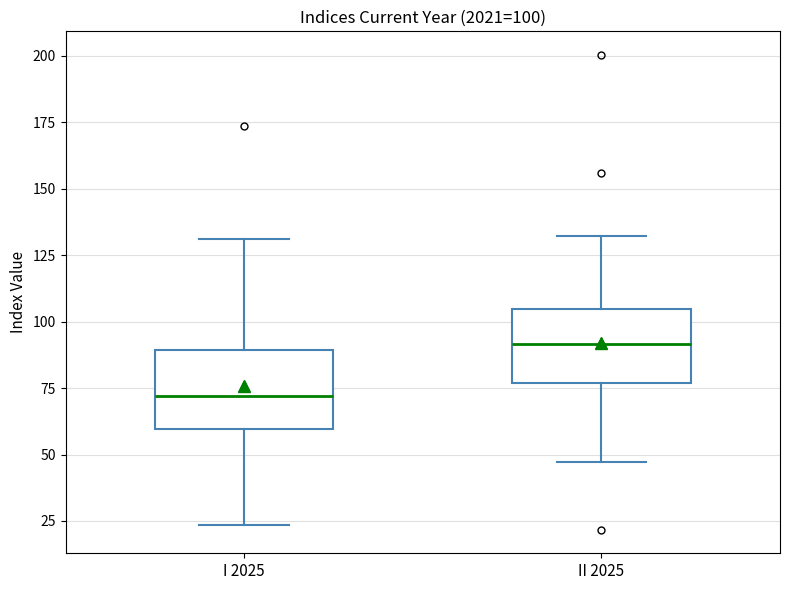

Which box's median line is the lowest?

I 2025